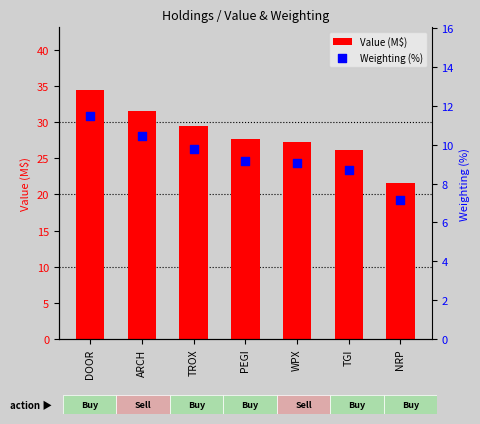

At which category is the sum across all series the highest?

DOOR